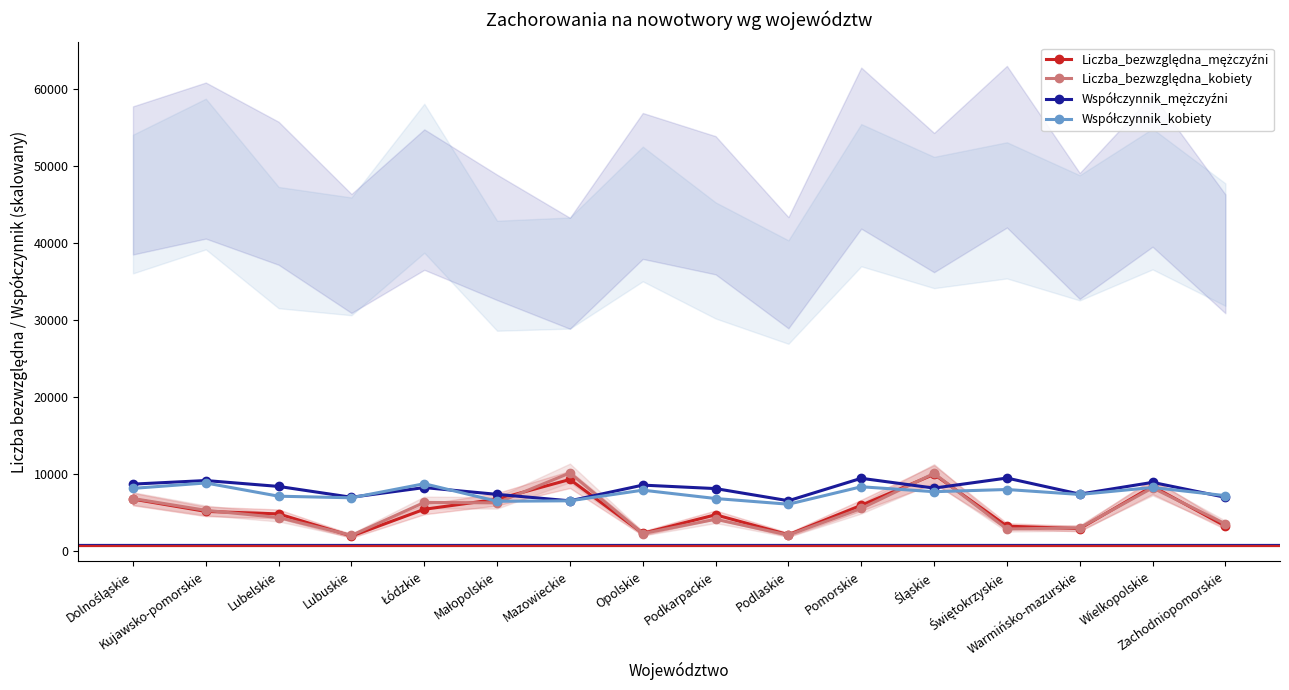

Count the number of categories in the chart.

16